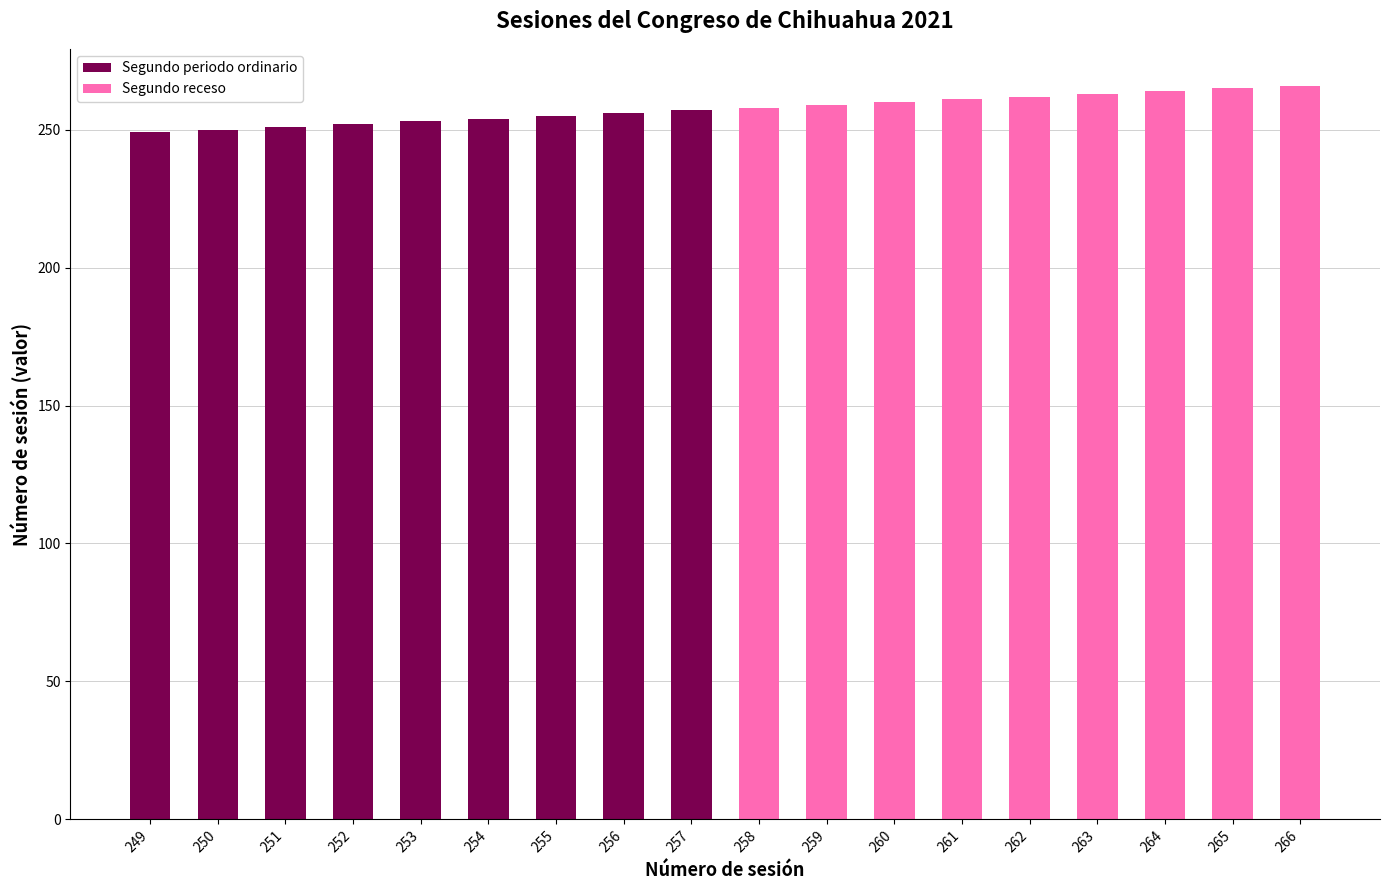

Read the Segundo periodo ordinario value at 249, to the nearest 50.

250